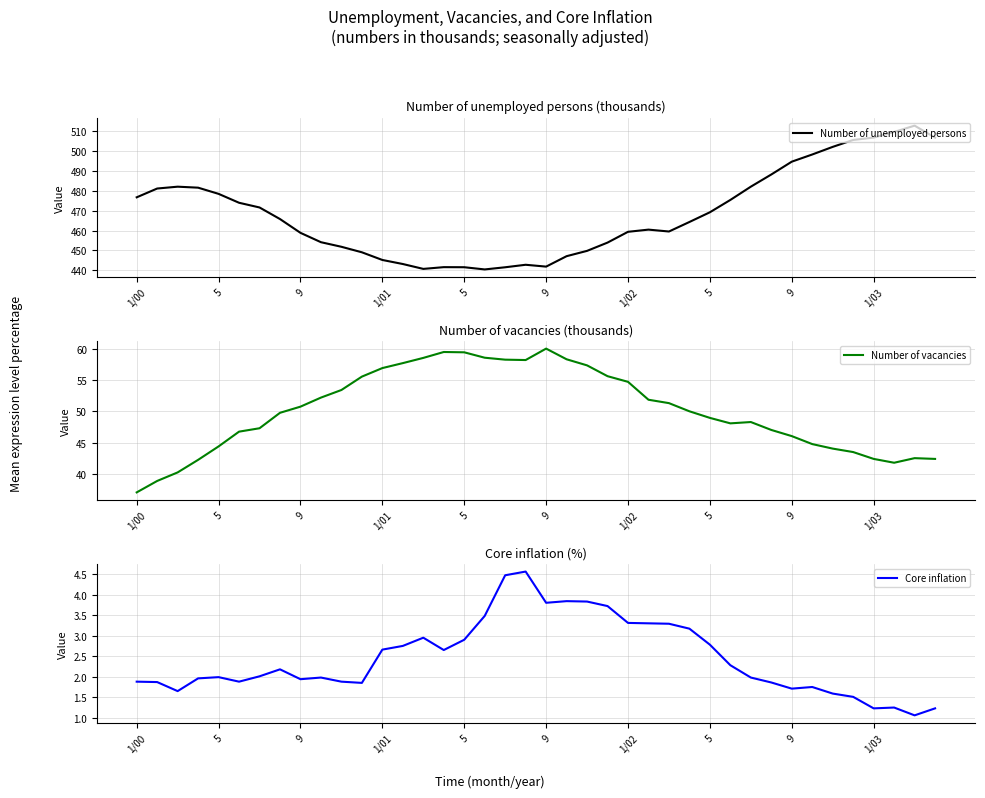

How many distinct data groups are displayed?

3